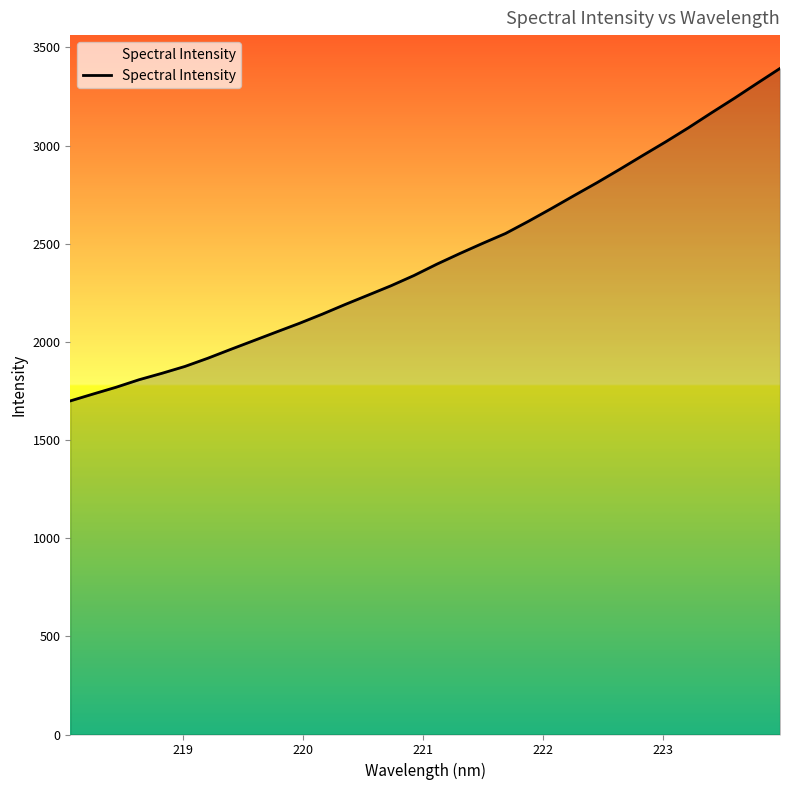

What is the maximum value shown in the chart?

3393.2